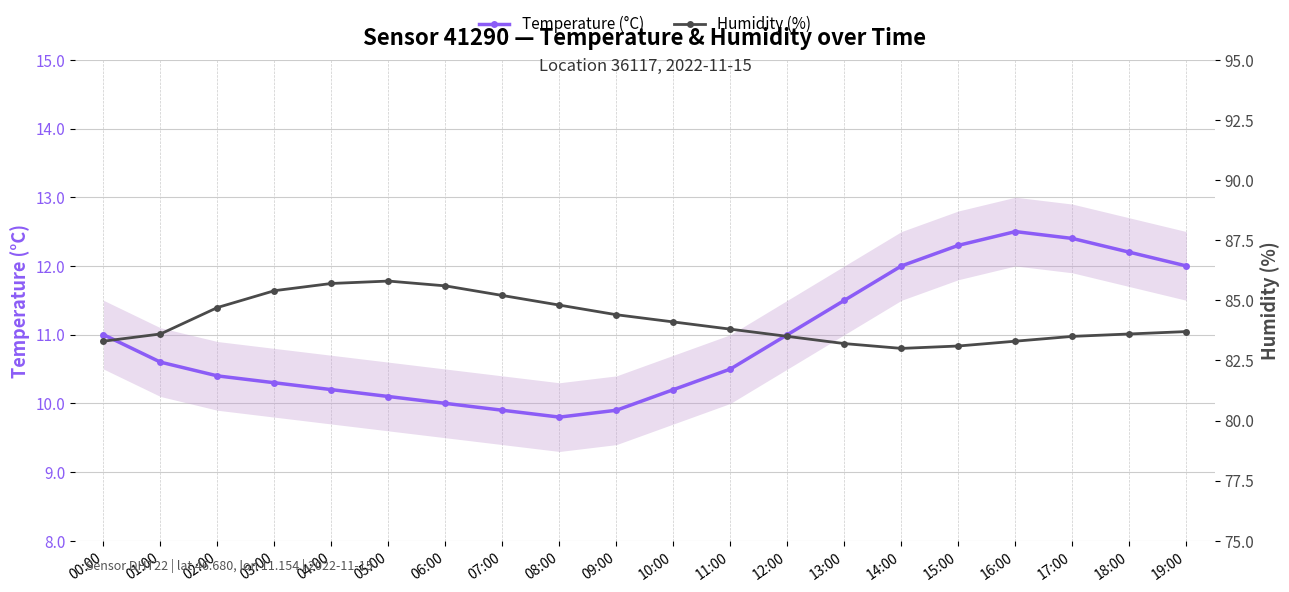

Rank the series by their maximum value, from lowest to highest.

Temperature (°C), Humidity (%)